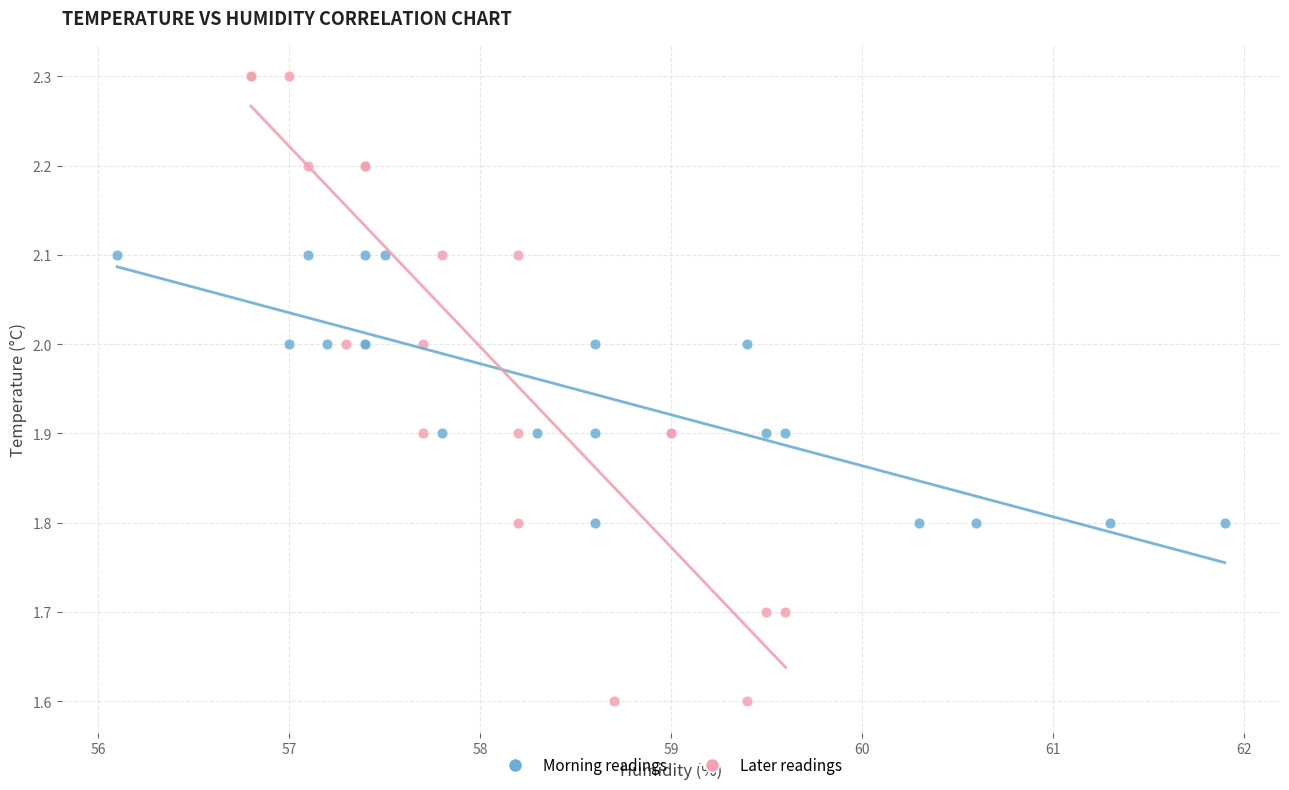

Which series contains the highest Y value?

Later readings